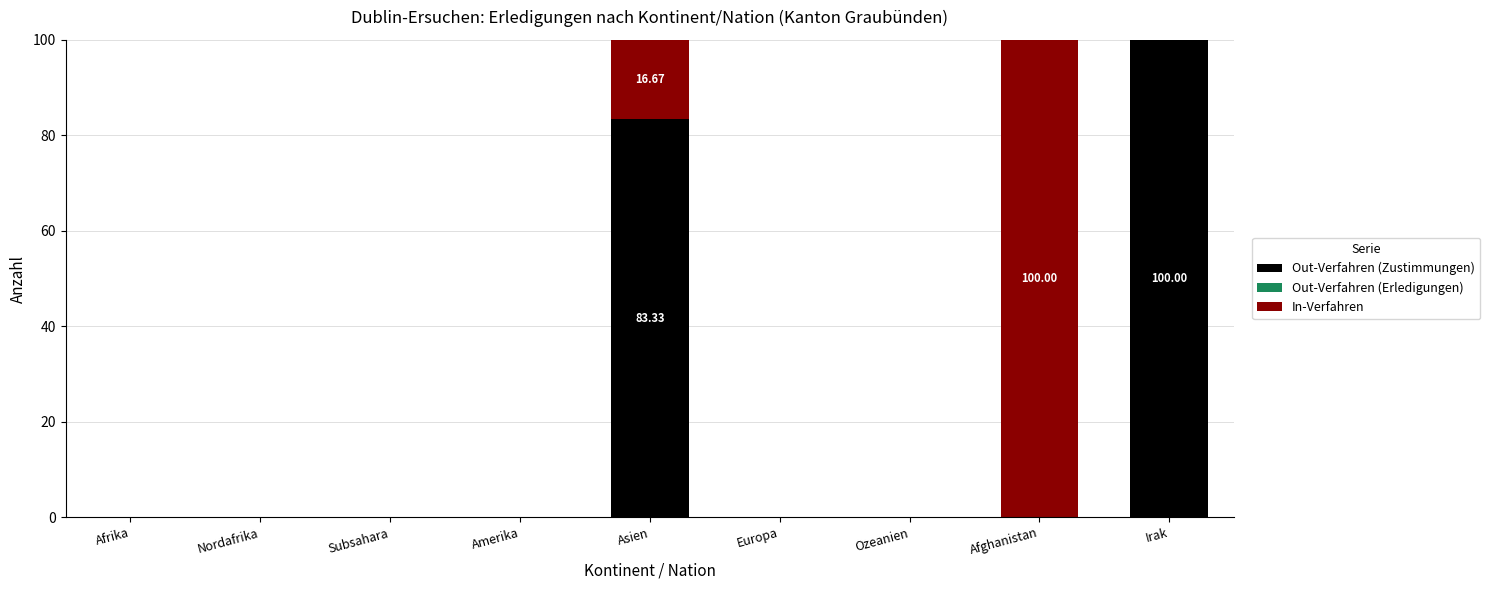

The In-Verfahren series shows 16.7 at Asien. True or false?

True